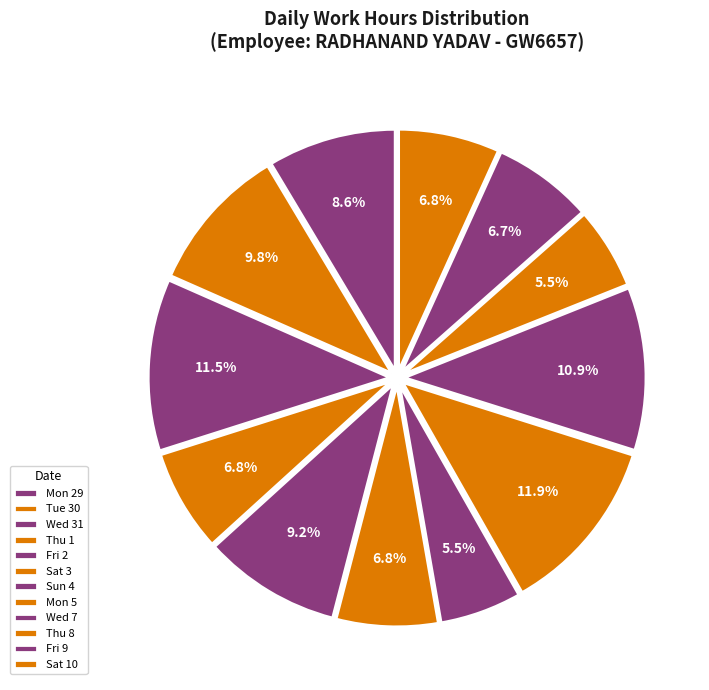

Does Tue 30 account for over 50% of the chart?

No